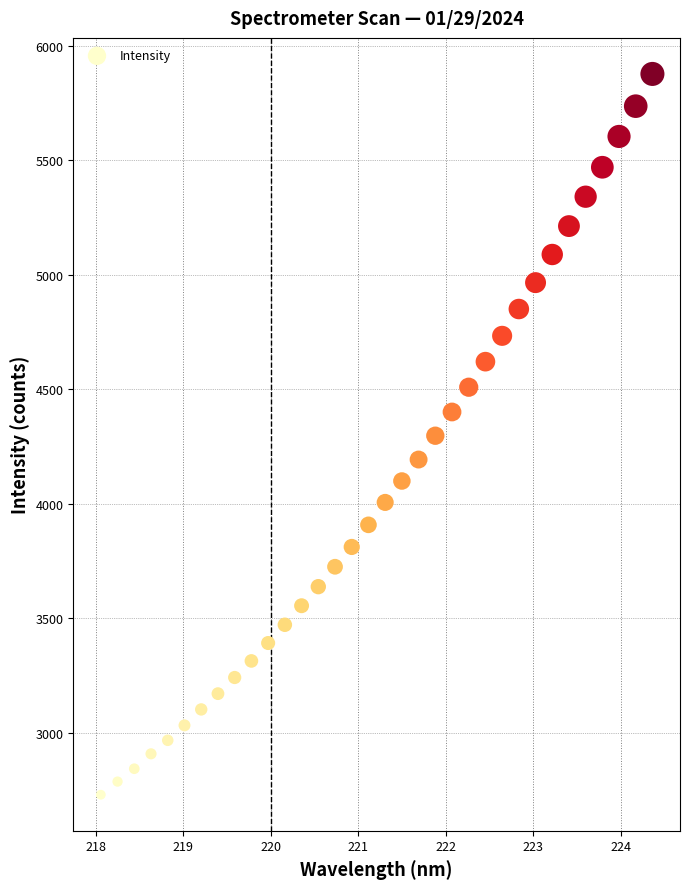

What is the range of Y values (max minus min)?

3147.5